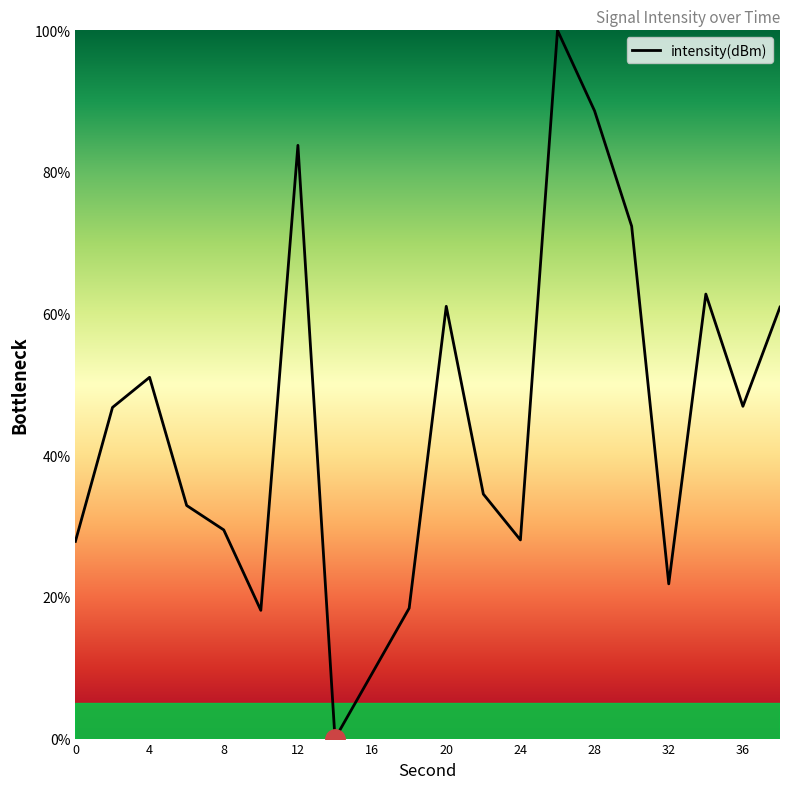

What is the average value?

44.7